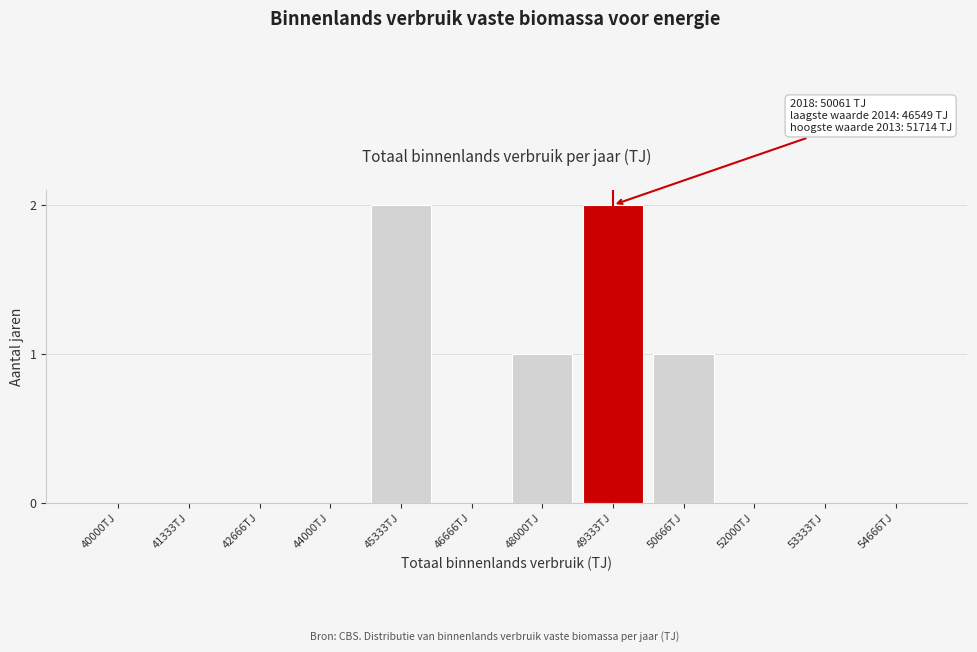

Reading right to left, list all the values displayed in this chart.

54666TJ=0	53333TJ=0	52000TJ=0	50666TJ=1	49333TJ=2	48000TJ=1	46666TJ=0	45333TJ=2	44000TJ=0	42666TJ=0	41333TJ=0	40000TJ=0